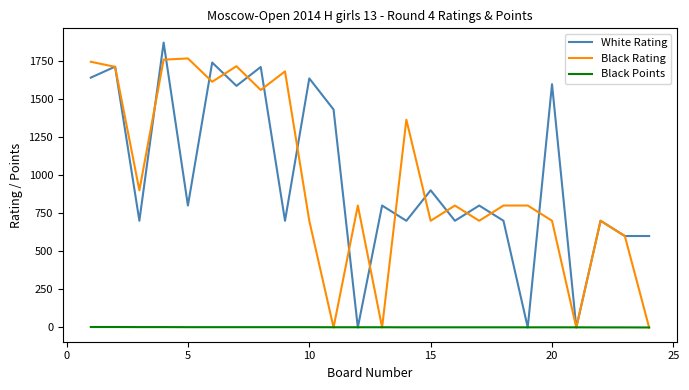

List the series in order of their peak value, highest first.

White Rating, Black Rating, Black Points